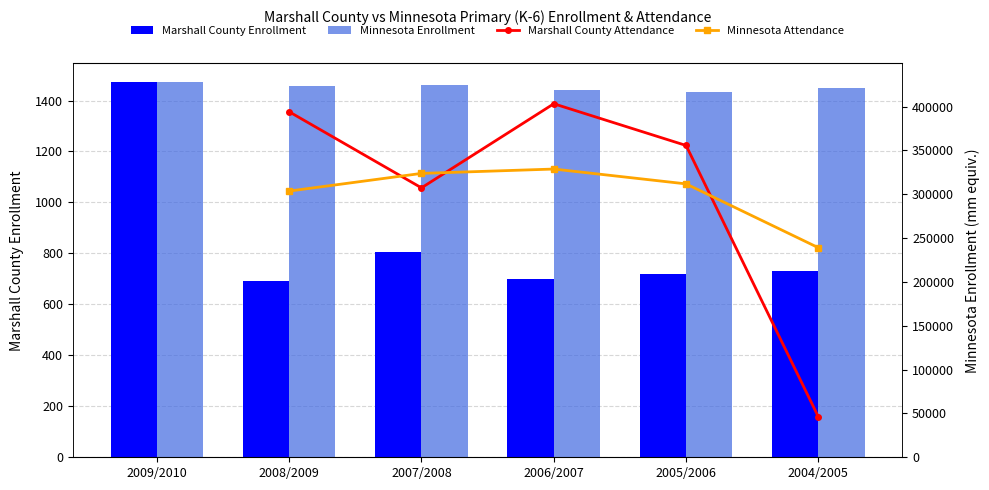

What is the difference between the second highest and minimum values in the Minnesota Enrollment series?

8450.0